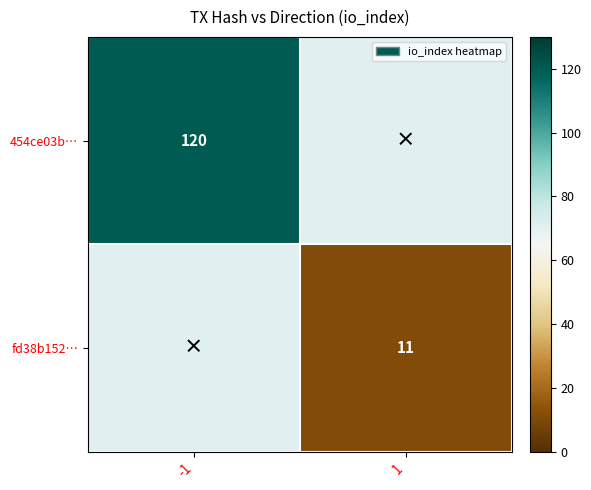

The value of 454ce03b… at -1 is 53. True or false?

False